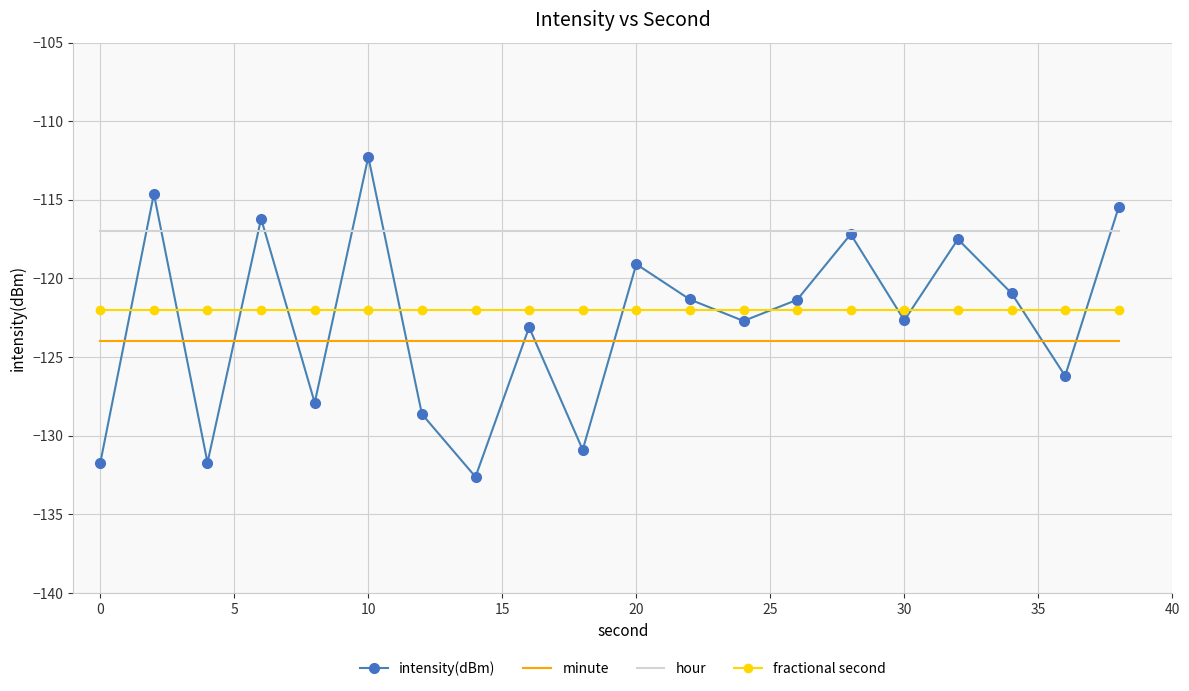

True or false: hour and fractional second cross at least once.

False